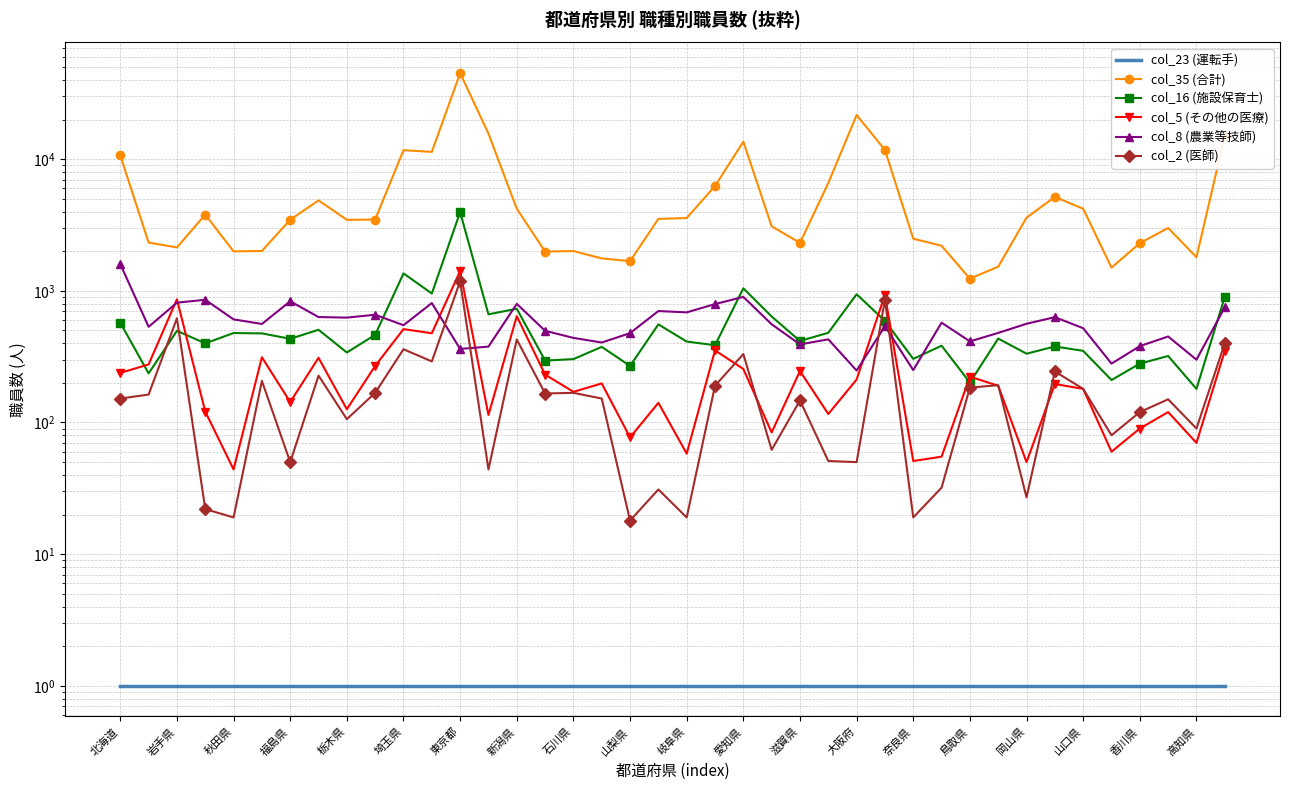

Rank the series at 愛知県 from highest to lowest value.

col_35 (合計), col_16 (施設保育士), col_8 (農業等技師), col_2 (医師), col_5 (その他の医療), col_23 (運転手)